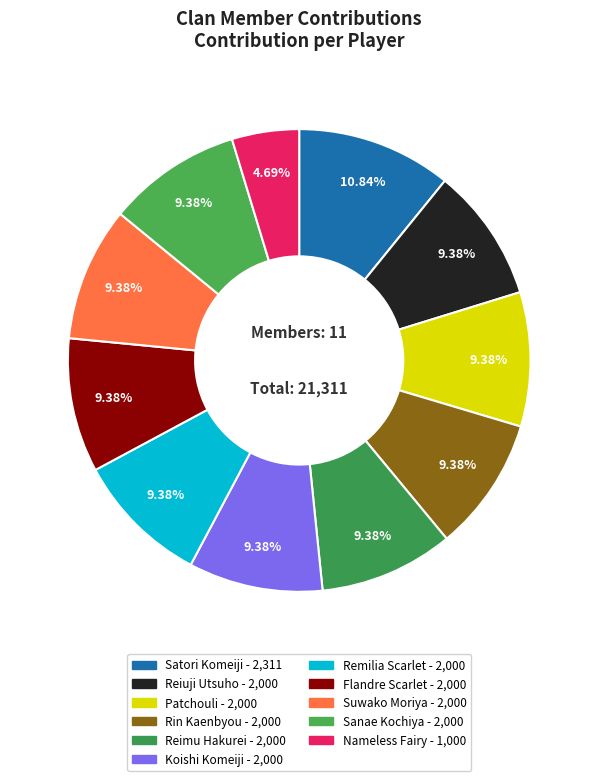

How much of the chart is everything except Suwako Moriya?

90.6%